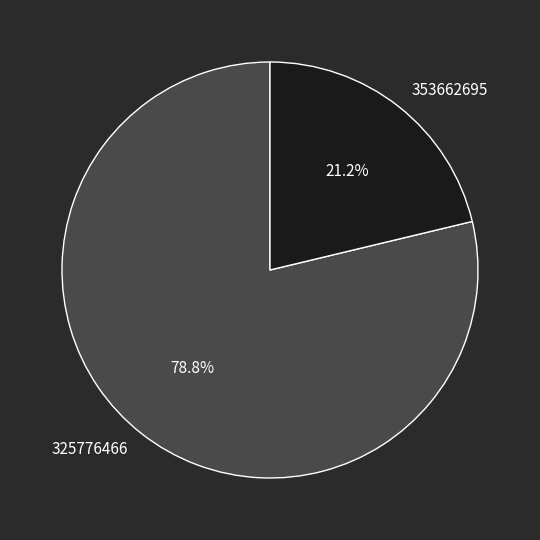

To the nearest percent, what percentage of the pie is 353662695?

21%